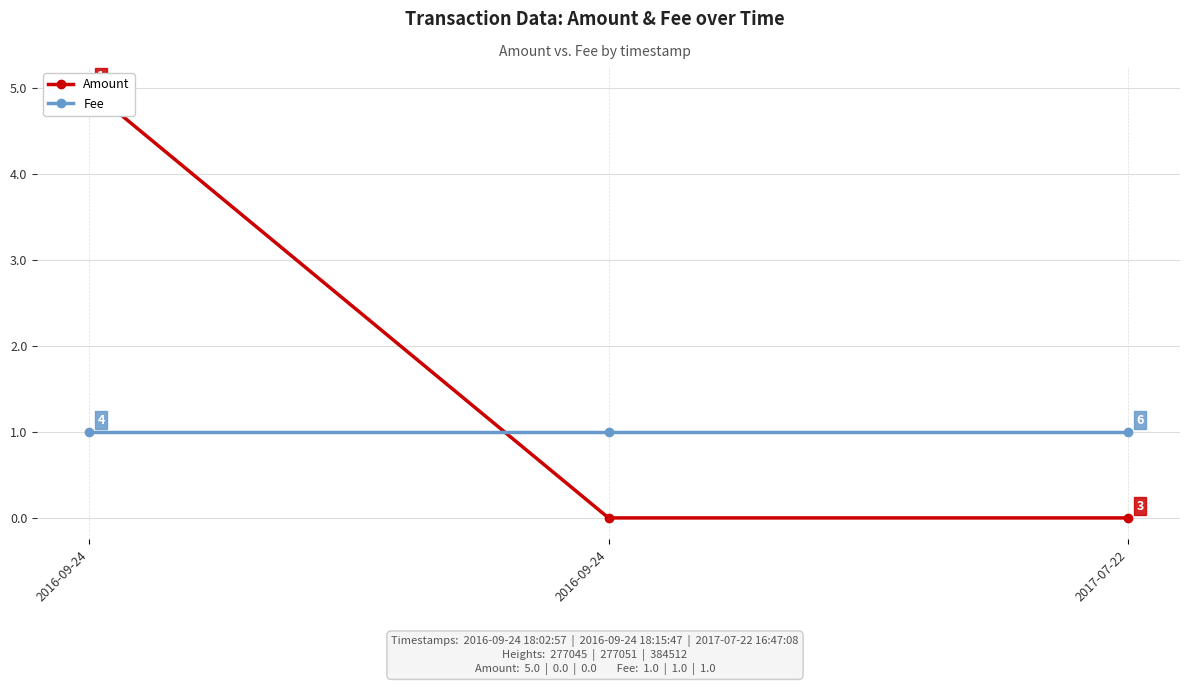

What is the average value of the Amount series?

2